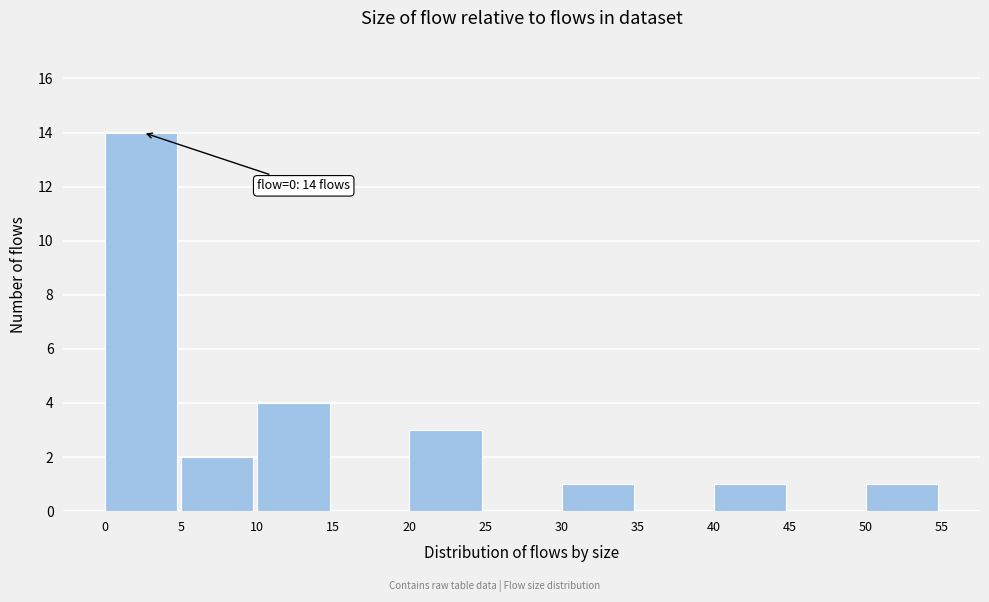

Which range on the x-axis has the tallest bar?

0 to 5